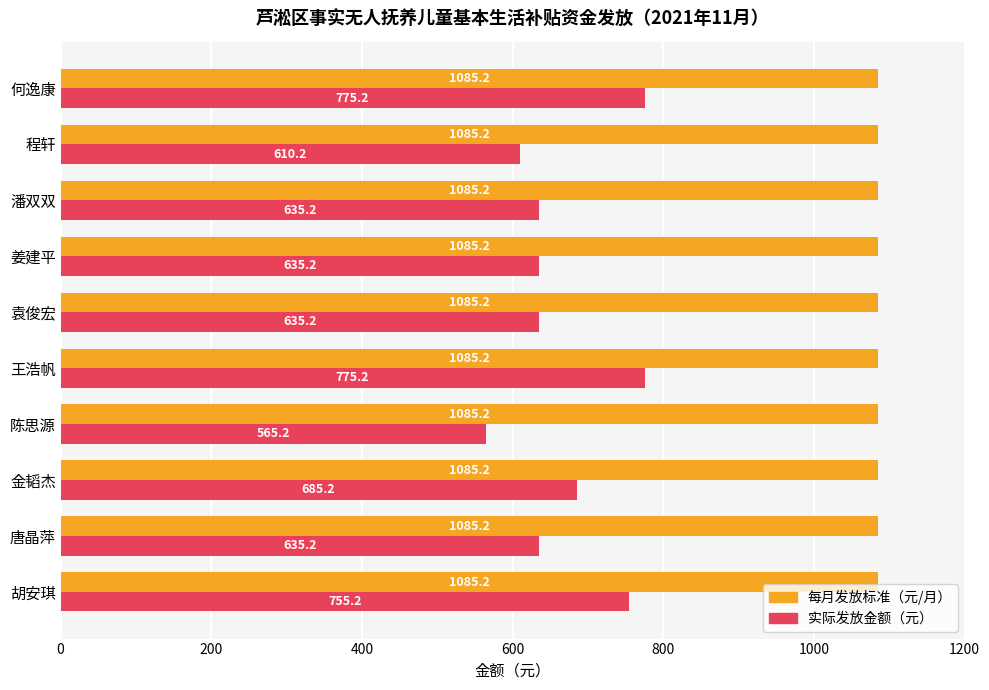

Is the value of 每月发放标准（元/月） at 唐晶萍 greater than the value of 实际发放金额（元） at 陈思源?

Yes